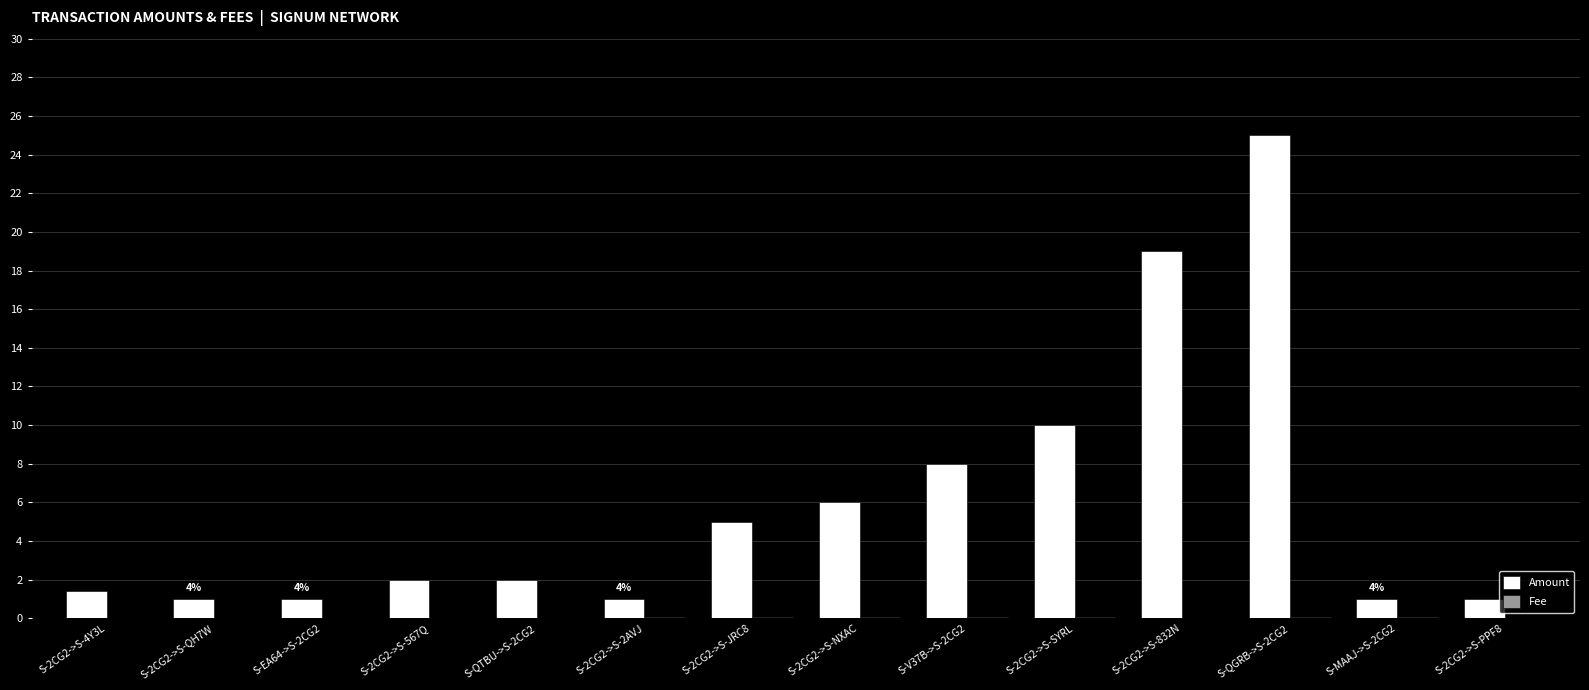

Which series has the largest total across all categories?

Amount